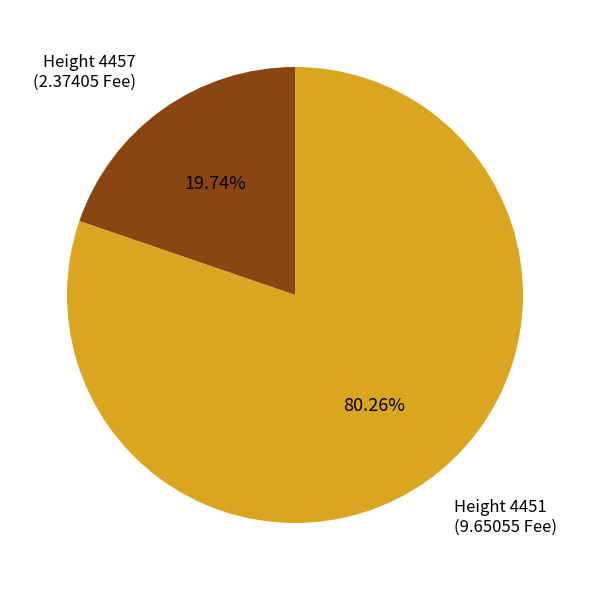

How many segments does this pie chart have?

2